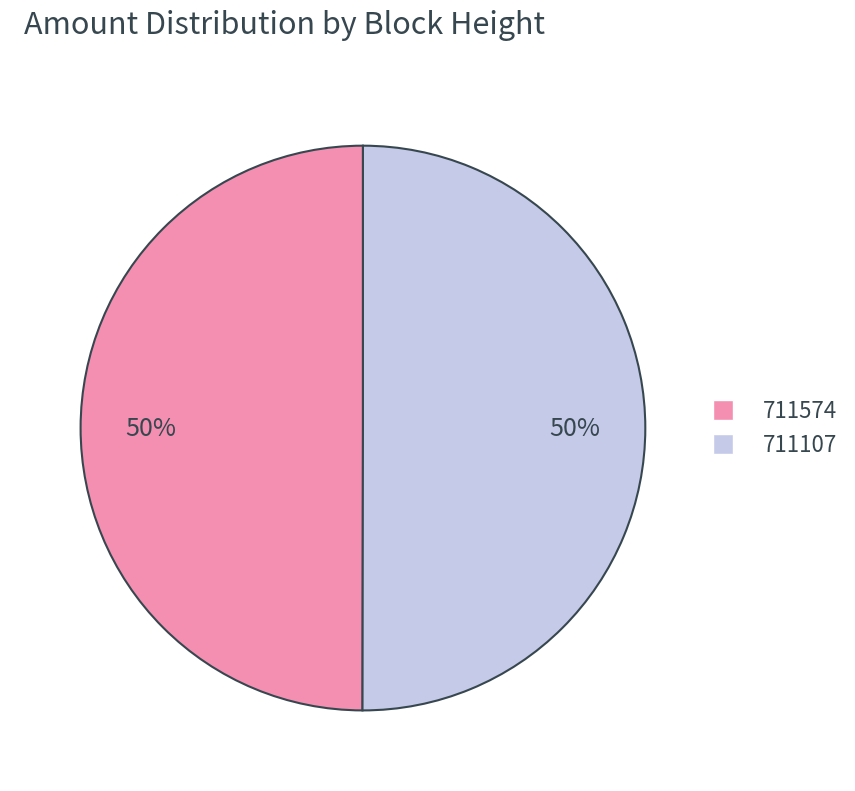

Approximately how many times larger is the value at 711107 compared to 711574?

1.0